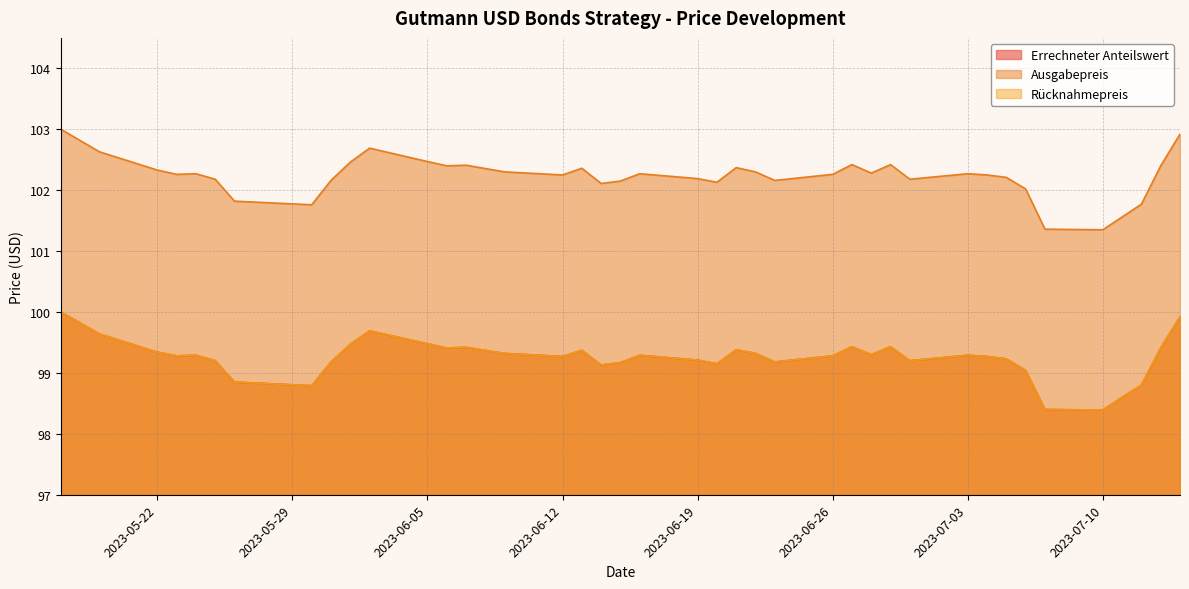

Which label corresponds to the largest value in the chart?

2023-05-17